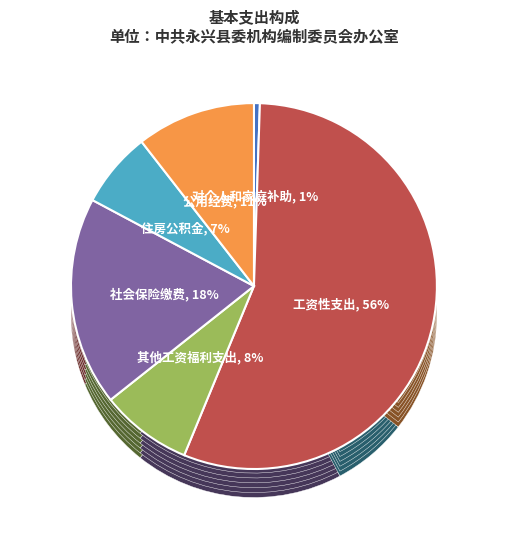

Which has a higher value, 其他工资福利支出 or 工资性支出?

工资性支出